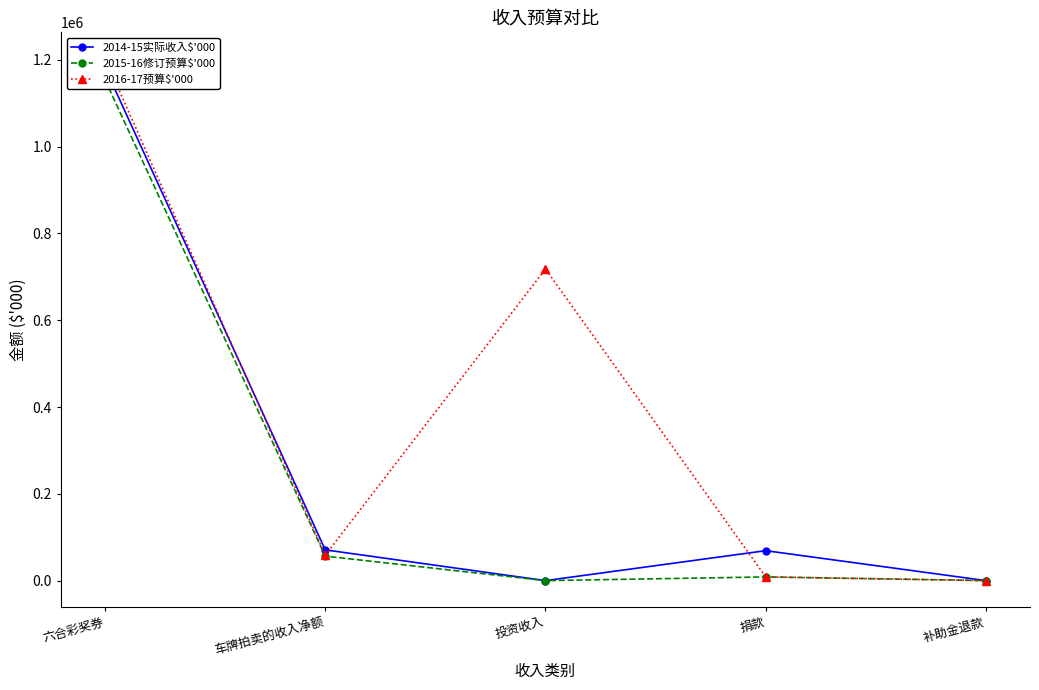

True or false: 2015-16修订预算$'000 and 2016-17预算$'000 cross at least once.

False